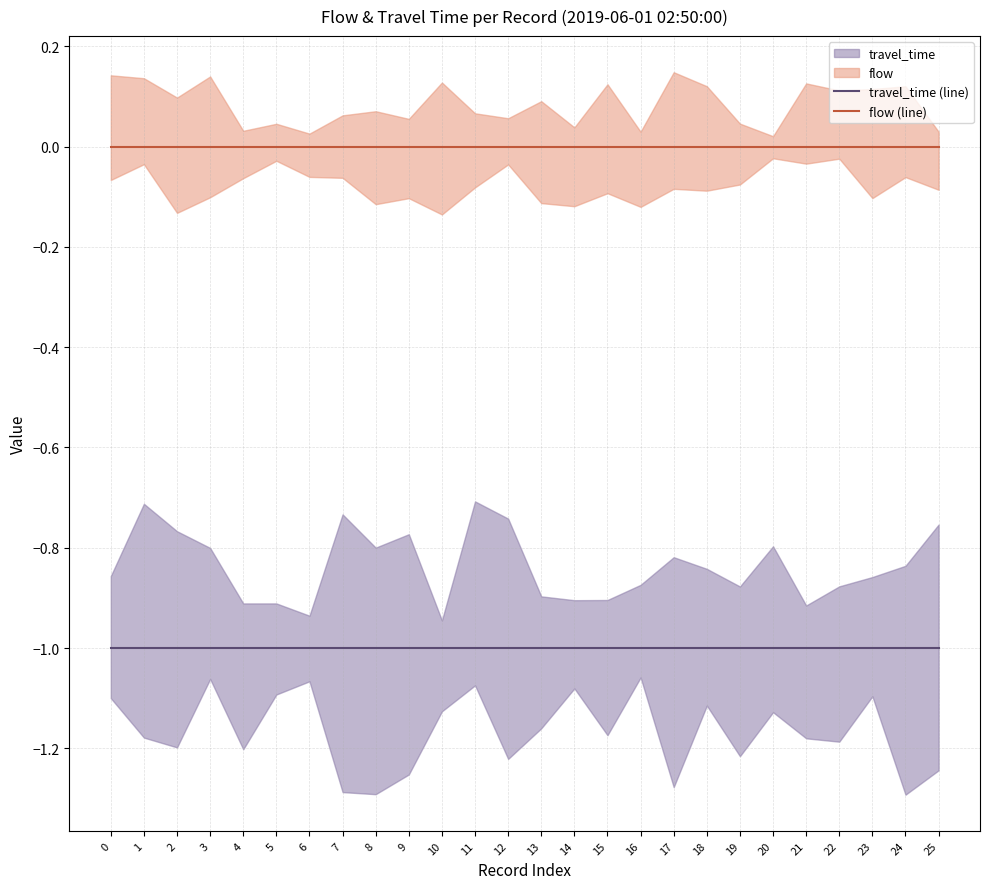

True or false: flow (line) and travel_time (line) cross at least once.

False